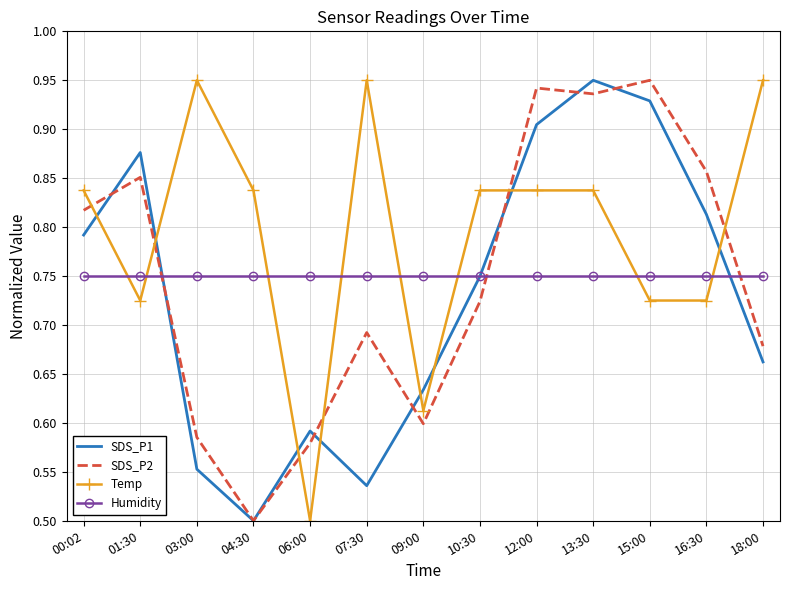

Count the number of categories in the chart.

13